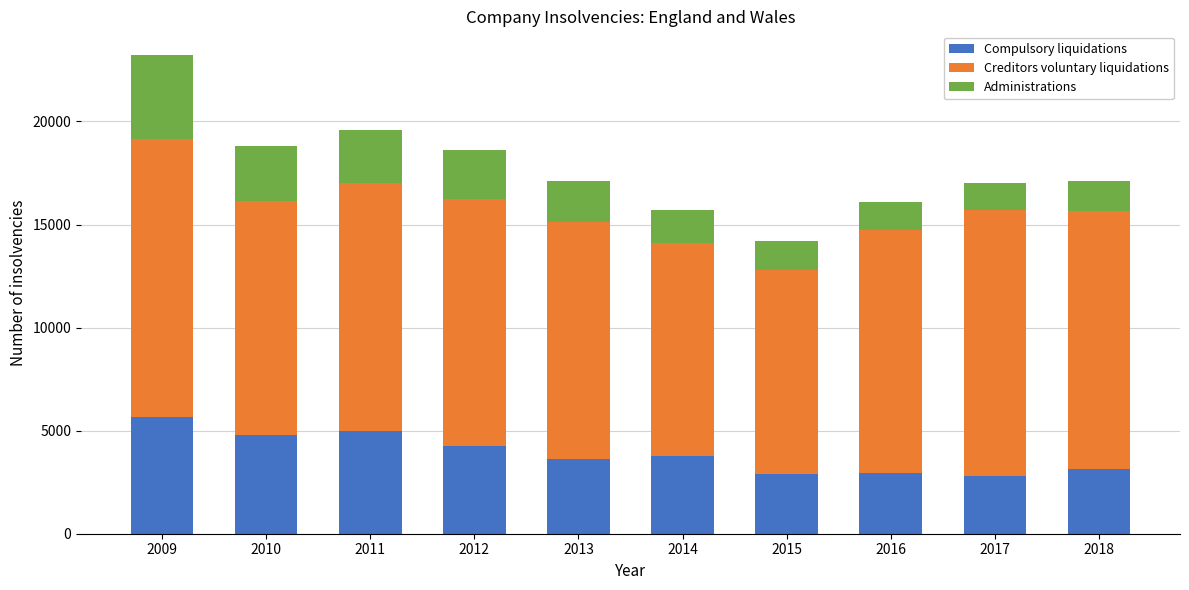

What is the lowest value of the Compulsory liquidations series?

2806